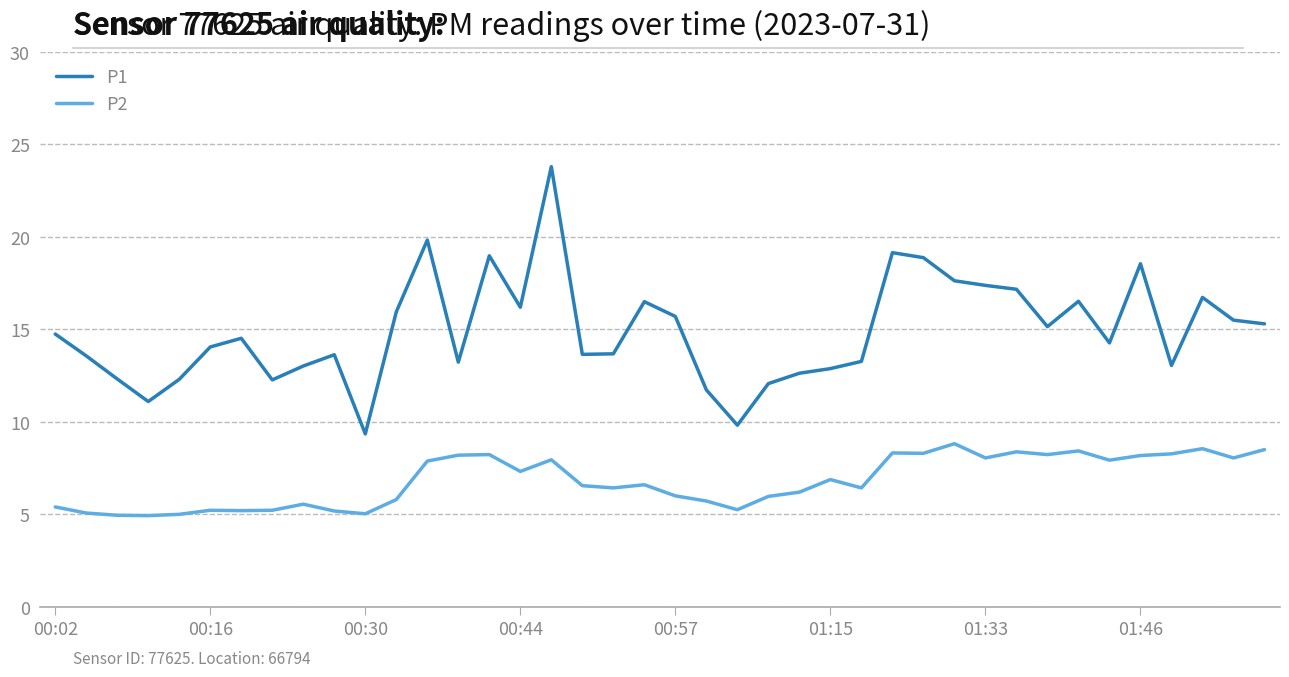

How many categories are shown in the chart?

40